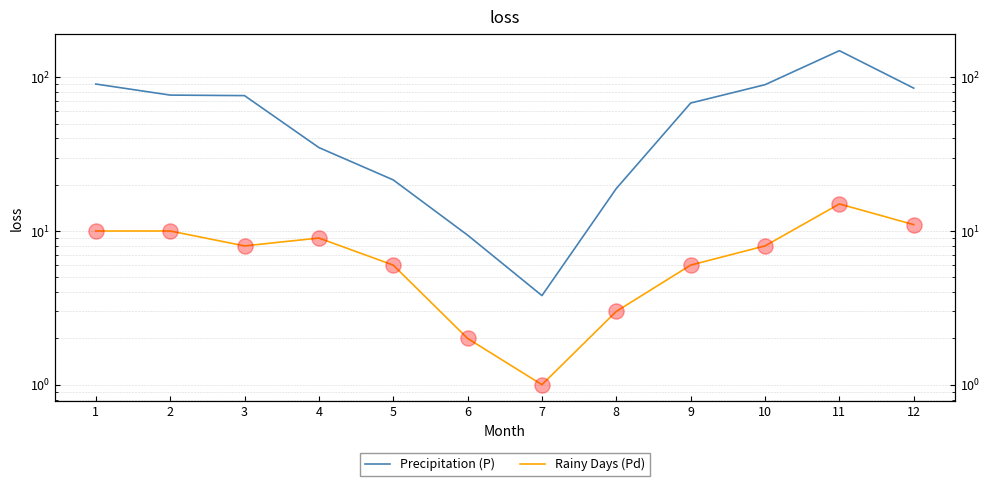

At how many categories does at least one series exceed 42?

7